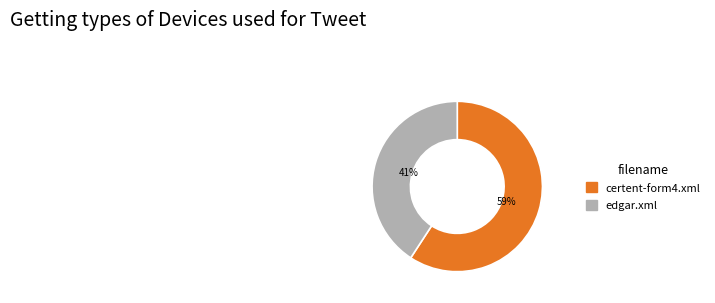

The certent-form4.xml slice represents 59% of the pie. True or false?

True